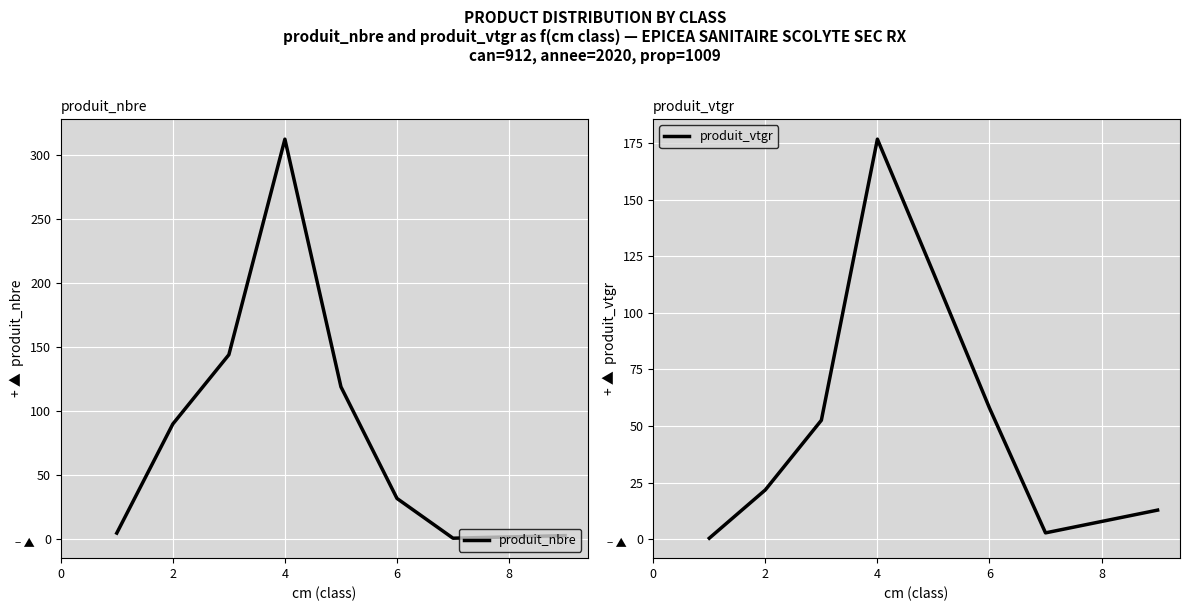

What is the approximate value of produit_vtgr at 0?

0.4